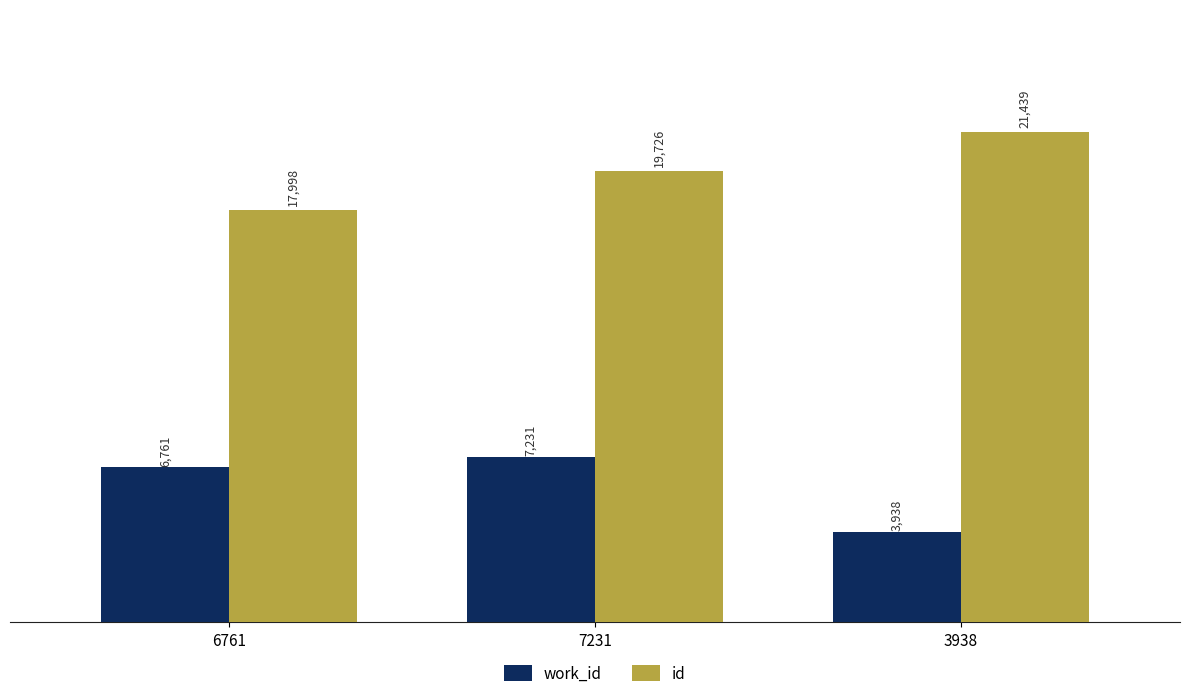

Rank the series by their average value, from highest to lowest.

id, work_id